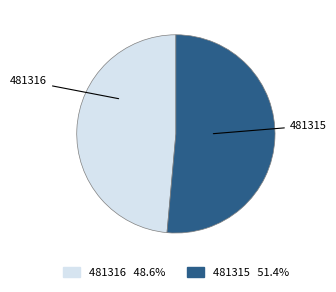

Rank the categories by value from lowest to highest.

481316, 481315